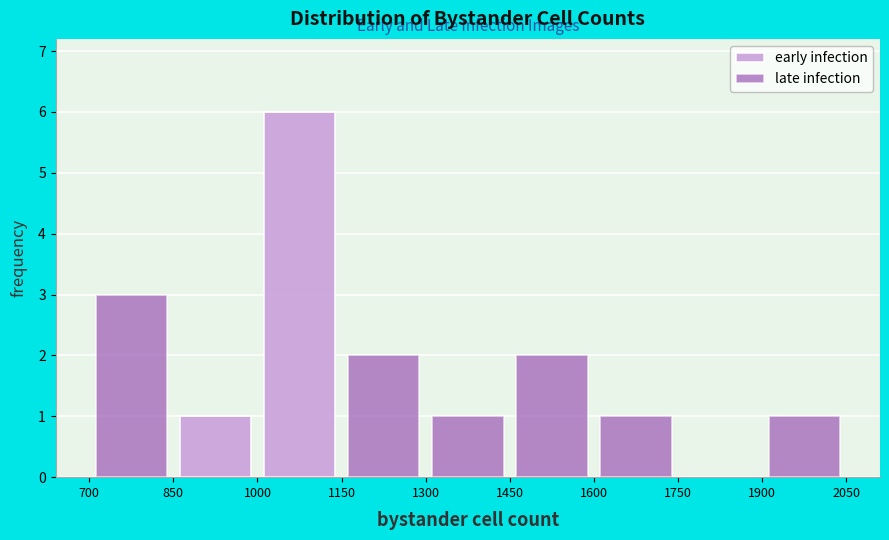

Reading left to right, transcribe this chart: for each stacked bar, give the range it covers on the x-axis and its total height. The values are not printed on the chart, so give them approximately, as read against the axis.

700 to 850: 3
850 to 1000: 1
1000 to 1150: 6
1150 to 1300: 2
1300 to 1450: 1
1450 to 1600: 2
1600 to 1750: 1
1750 to 1900: 0
1900 to 2050: 1